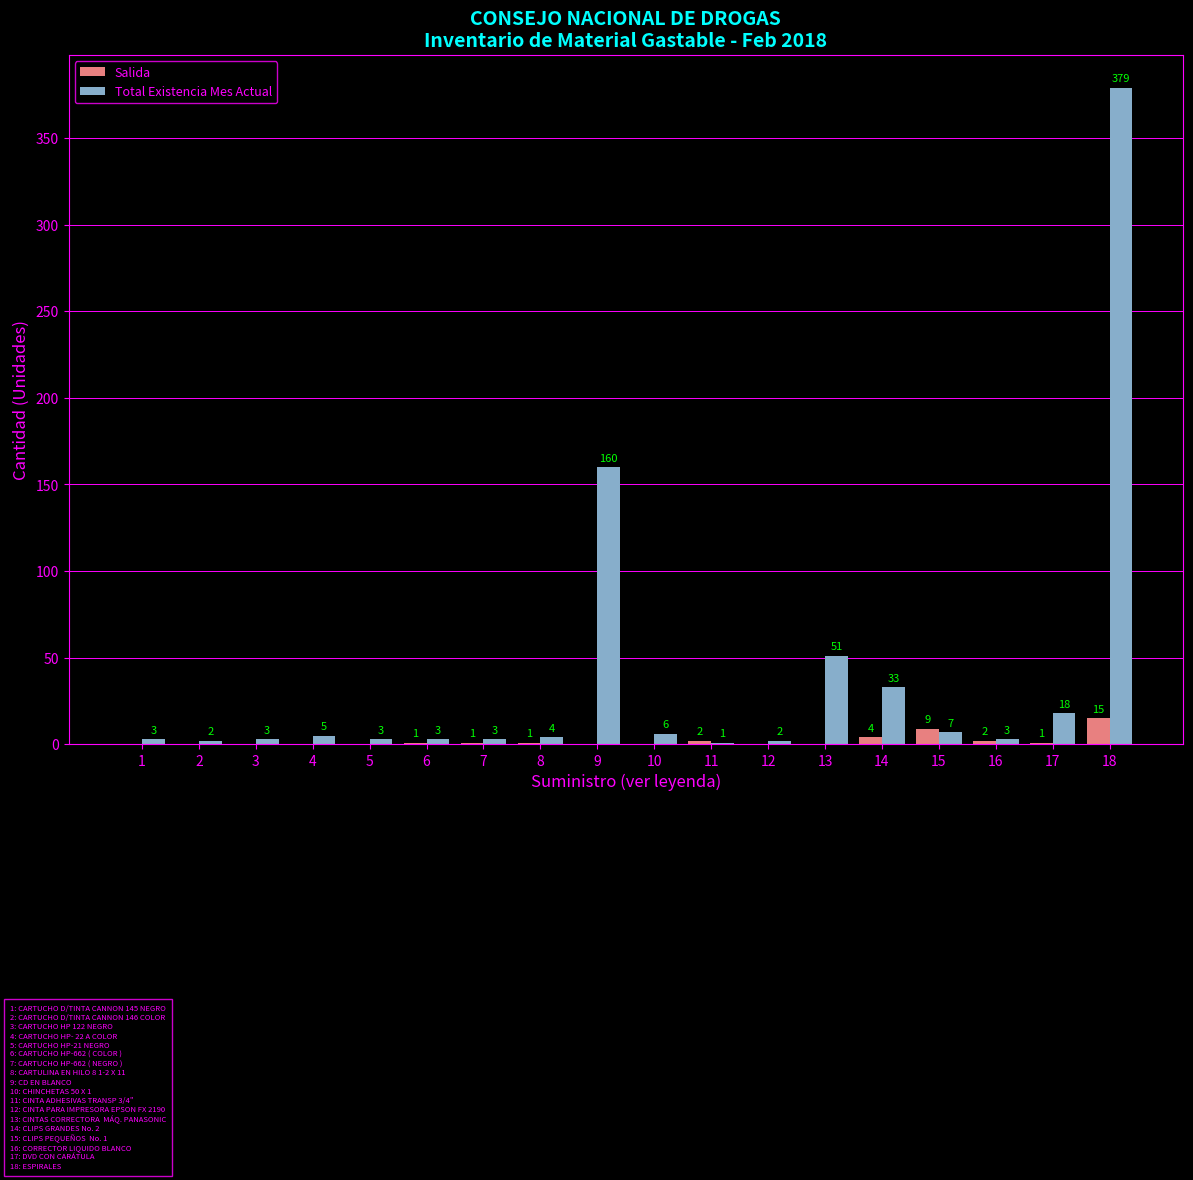

Between 1 and 17, which series saw the biggest shift?

Total Existencia Mes Actual